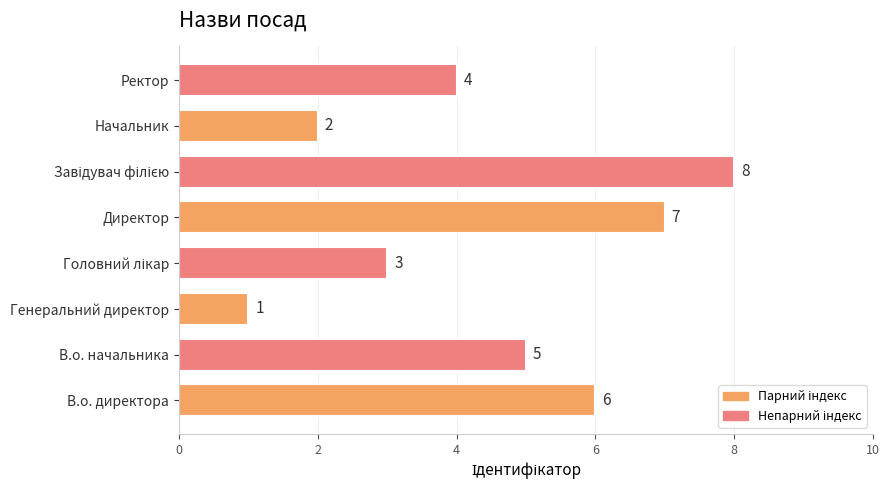

Where is the data nearest to the value 4?

Ректор